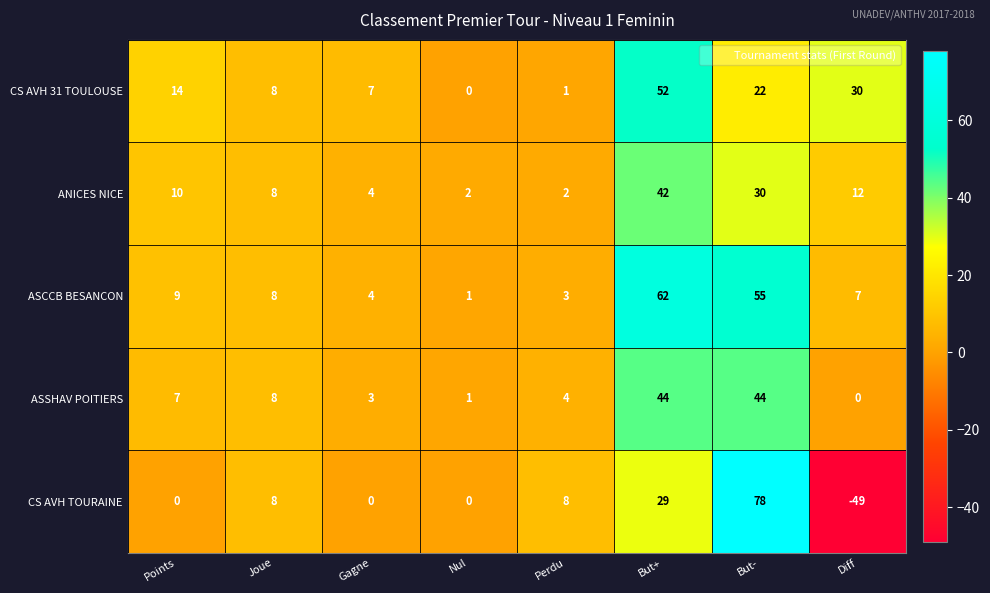

Is it true that ANICES NICE equals 12 at Diff?

True